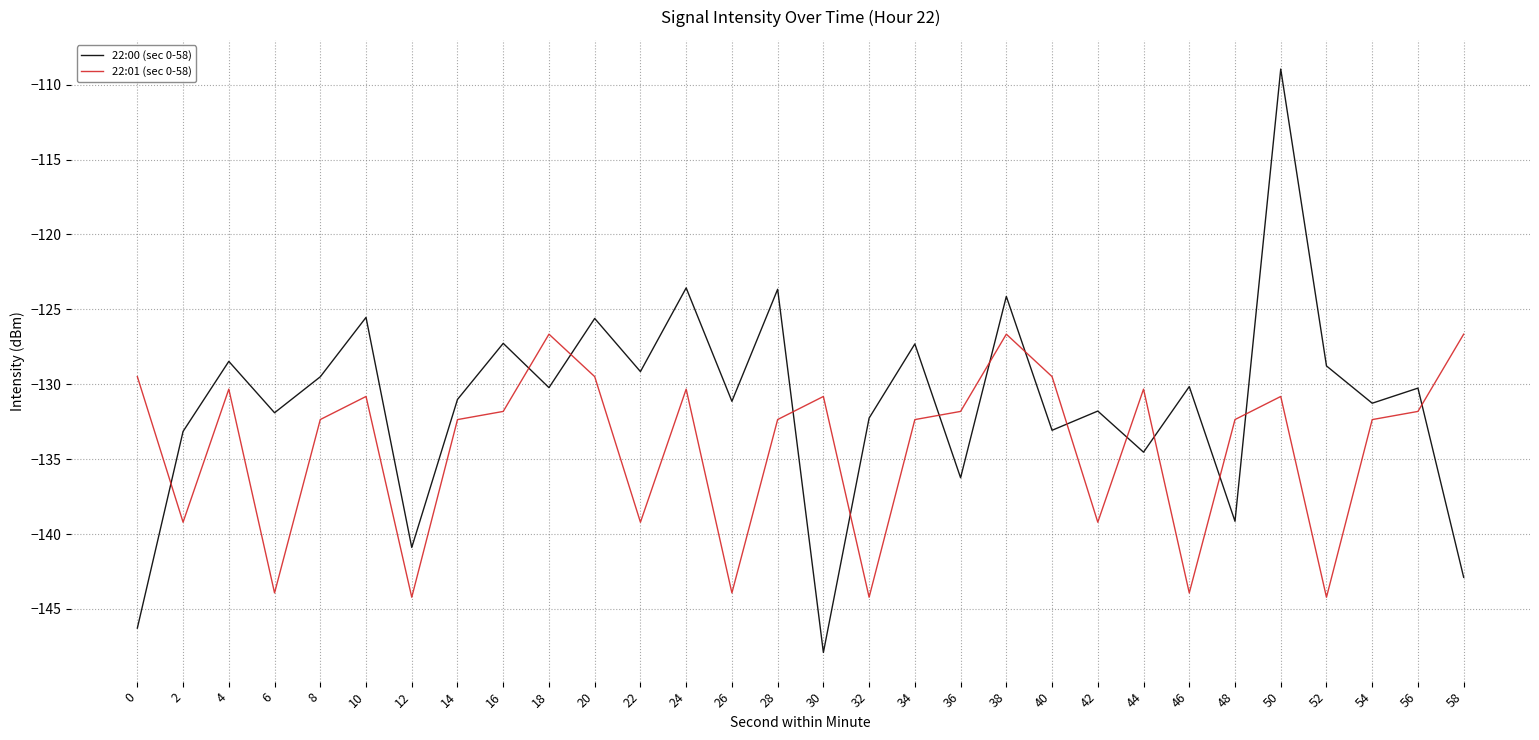

At 2, list the series in order from smallest to largest.

22:01 (sec 0-58), 22:00 (sec 0-58)